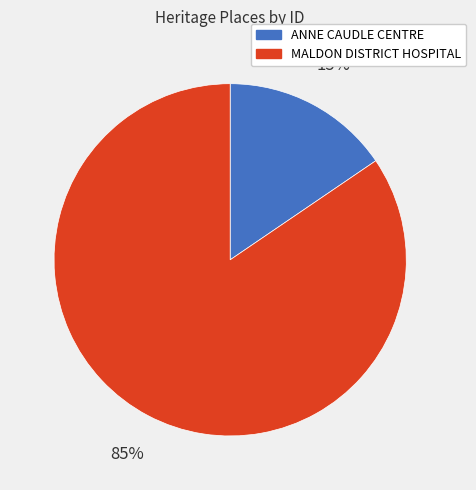

Does ANNE CAUDLE CENTRE account for over 50% of the chart?

No